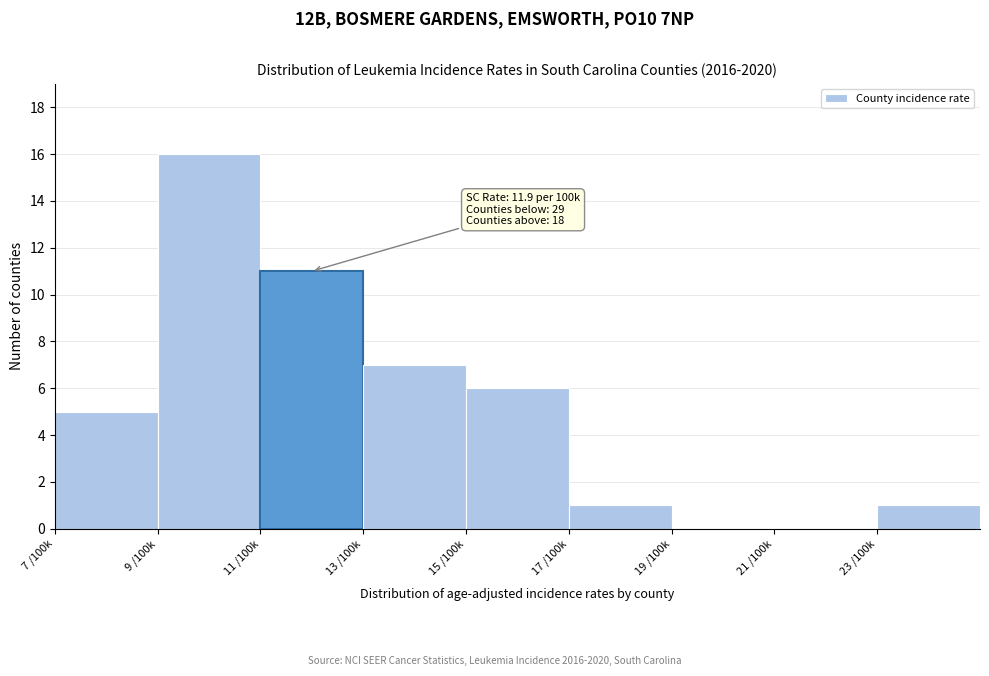

Reading left to right, what are all the values shown in this chart?

7 /100k=5	9 /100k=16	11 /100k=11	13 /100k=7	15 /100k=6	17 /100k=1	19 /100k=0	21 /100k=0	23 /100k=1